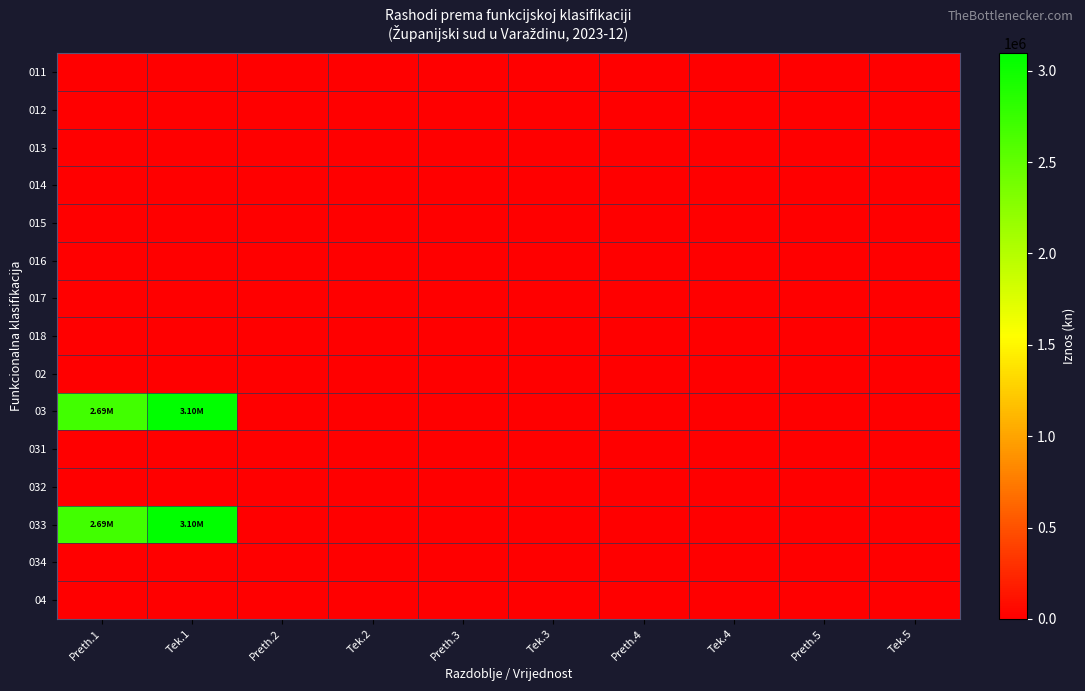

How many categories are shown in the chart?

10